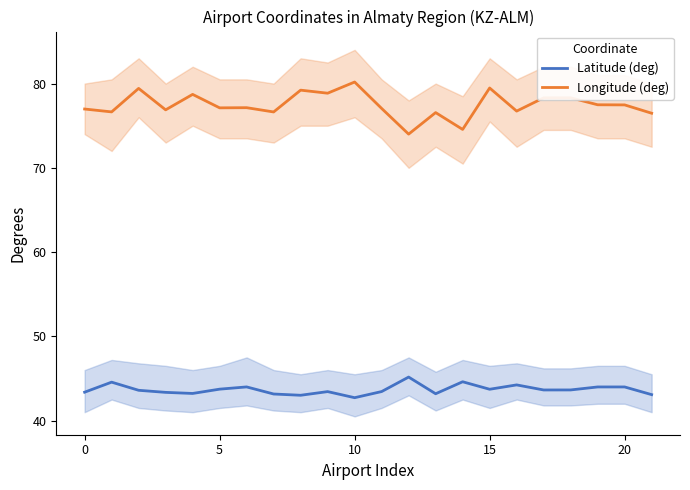

Rank the series by their average value, from highest to lowest.

Longitude (deg), Latitude (deg)